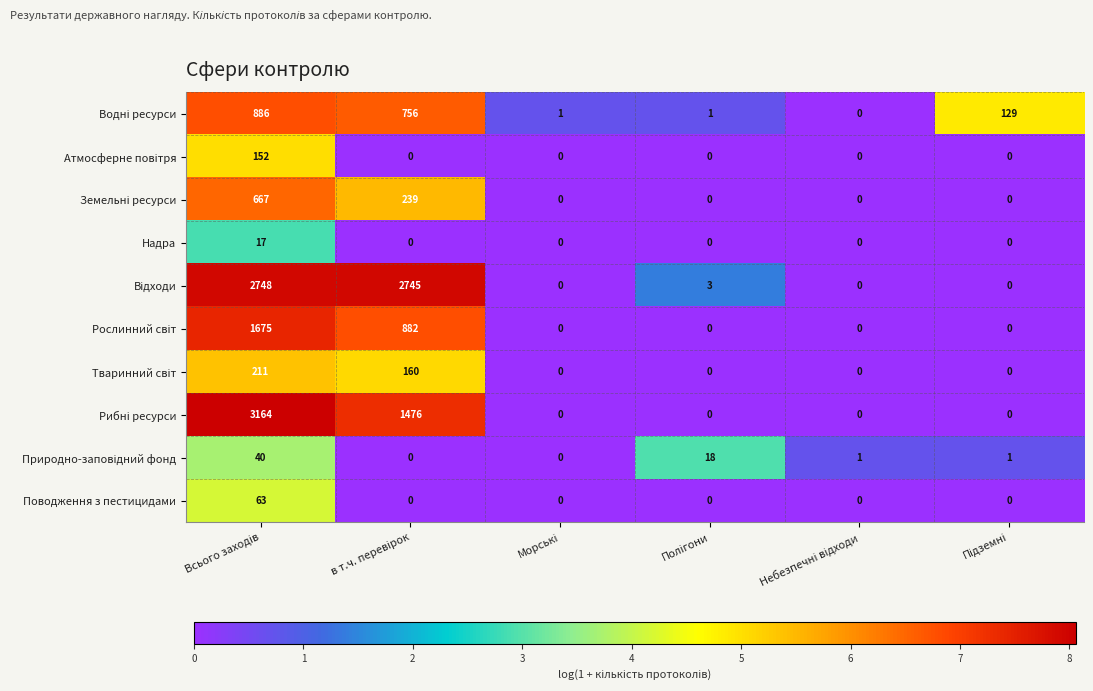

What is the greatest value displayed?

3164